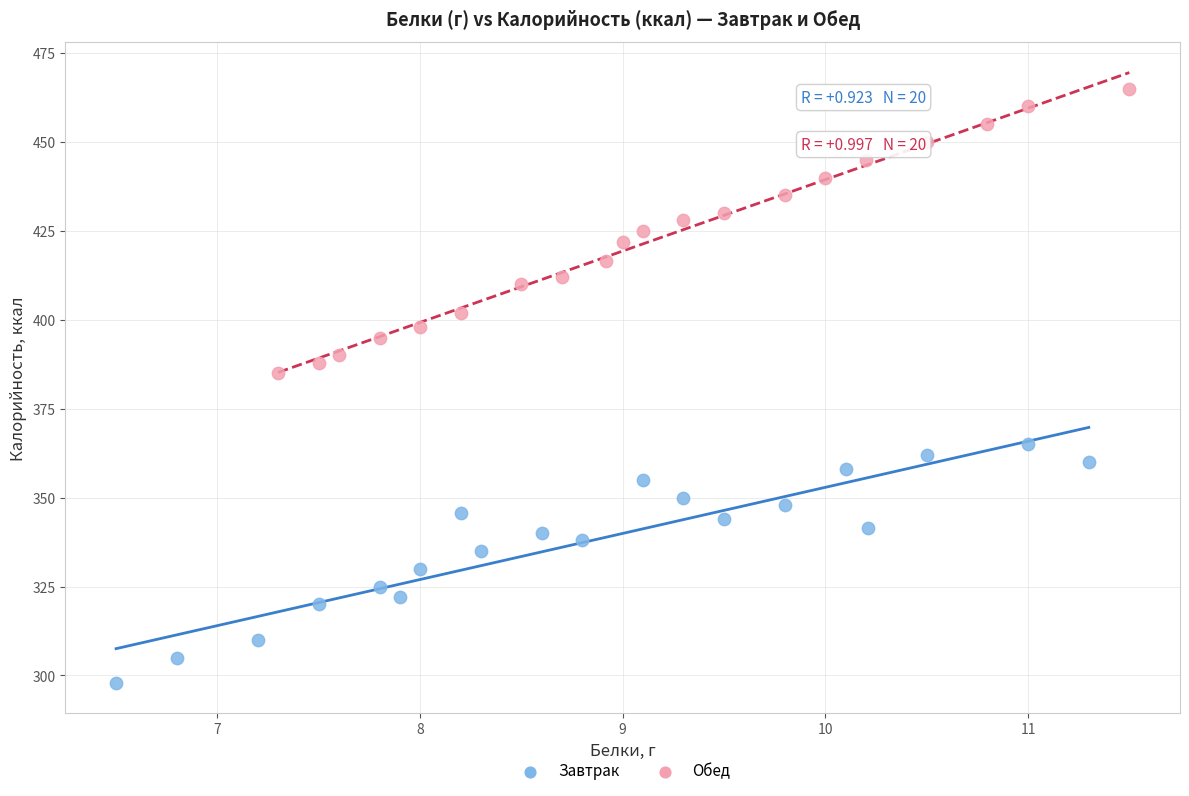

Which series reaches the maximum Y coordinate?

Обед